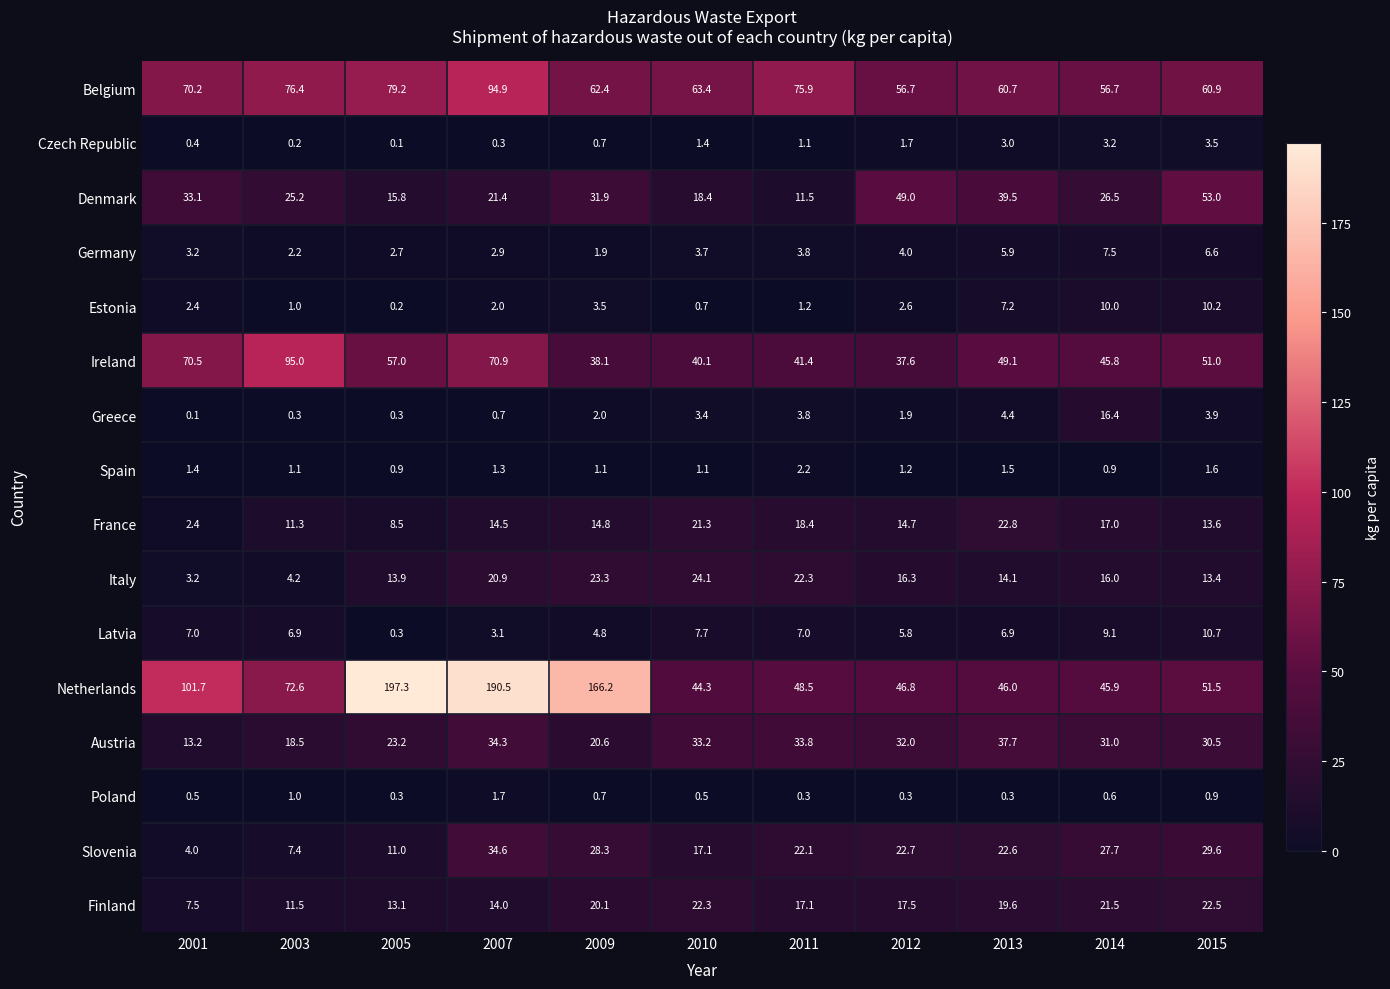

Where is Austria nearest to the value 25?

2005